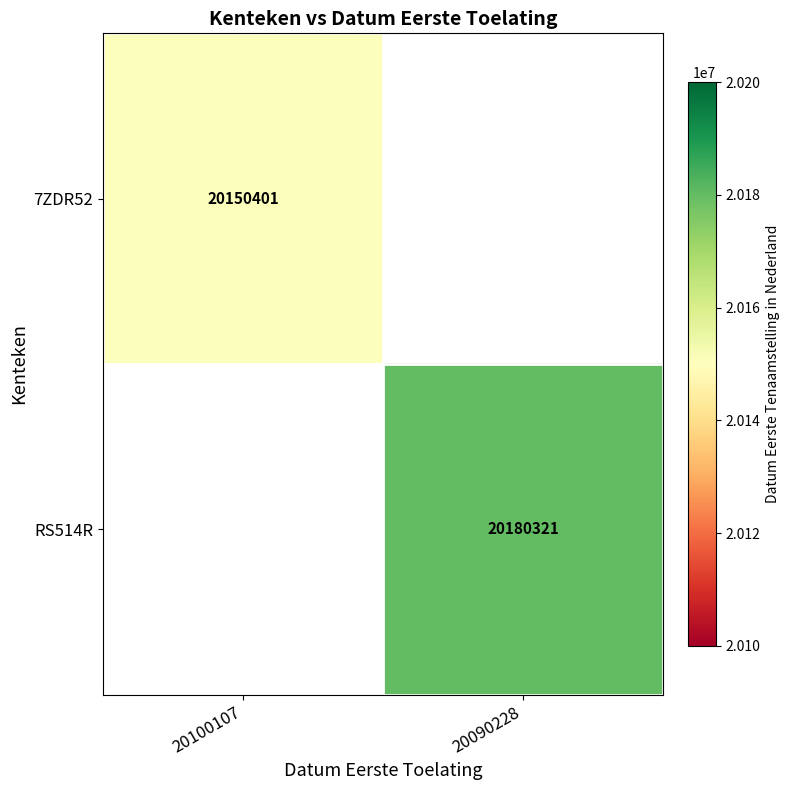

The RS514R series shows 12222309 at 20090228. True or false?

False